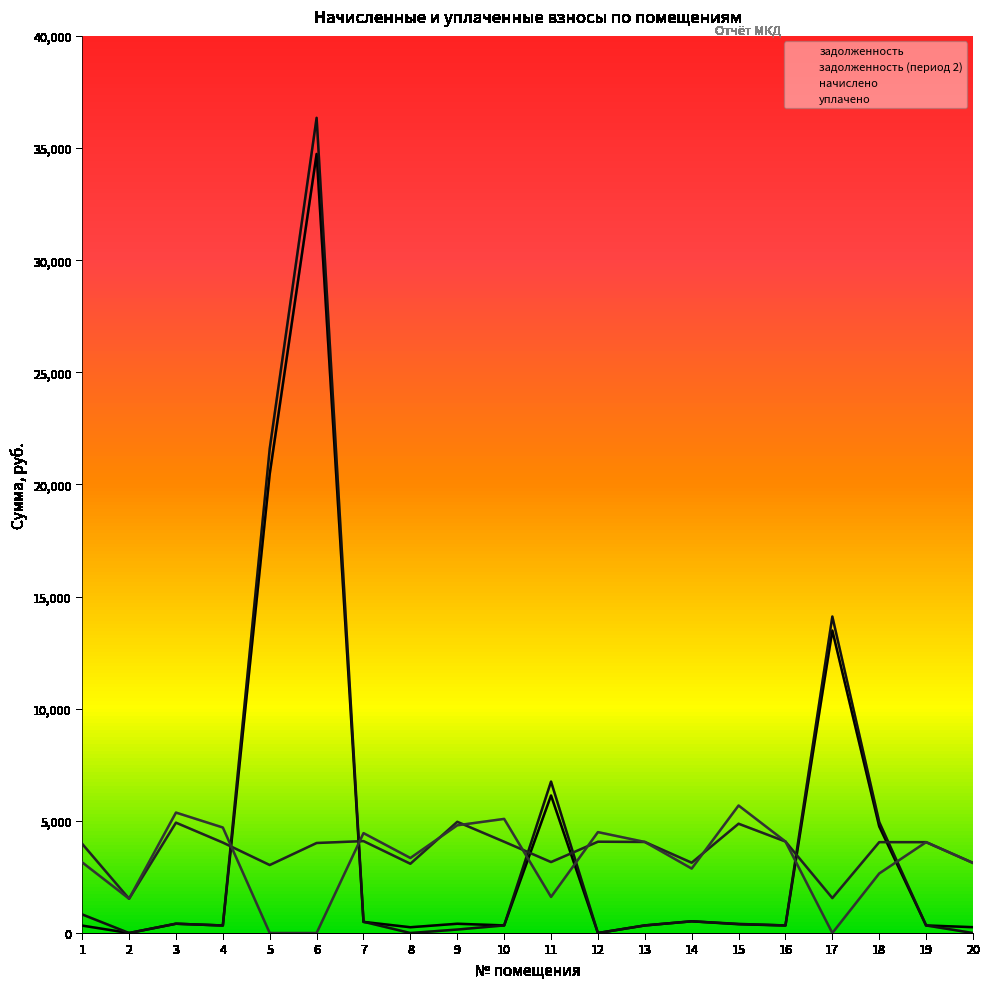

What is the total value across all series at 14?

7054.7